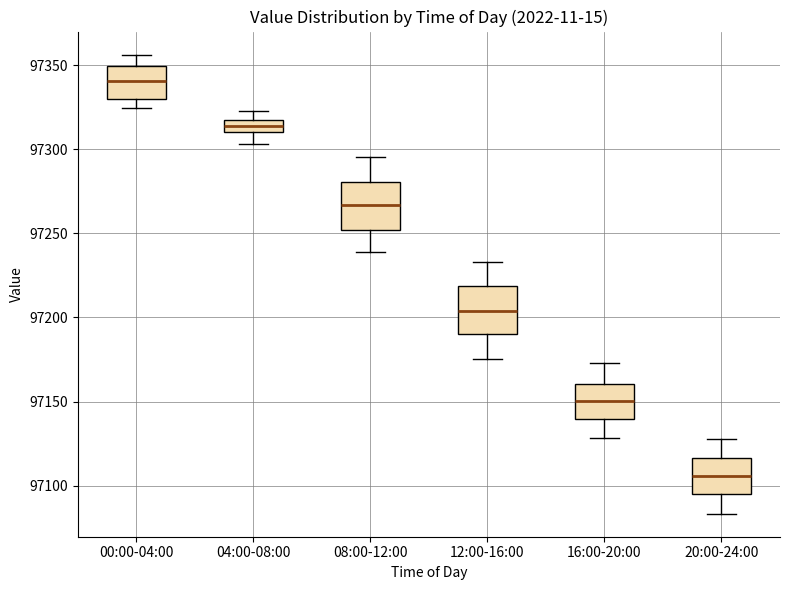

Which box has the highest median line?

00:00-04:00